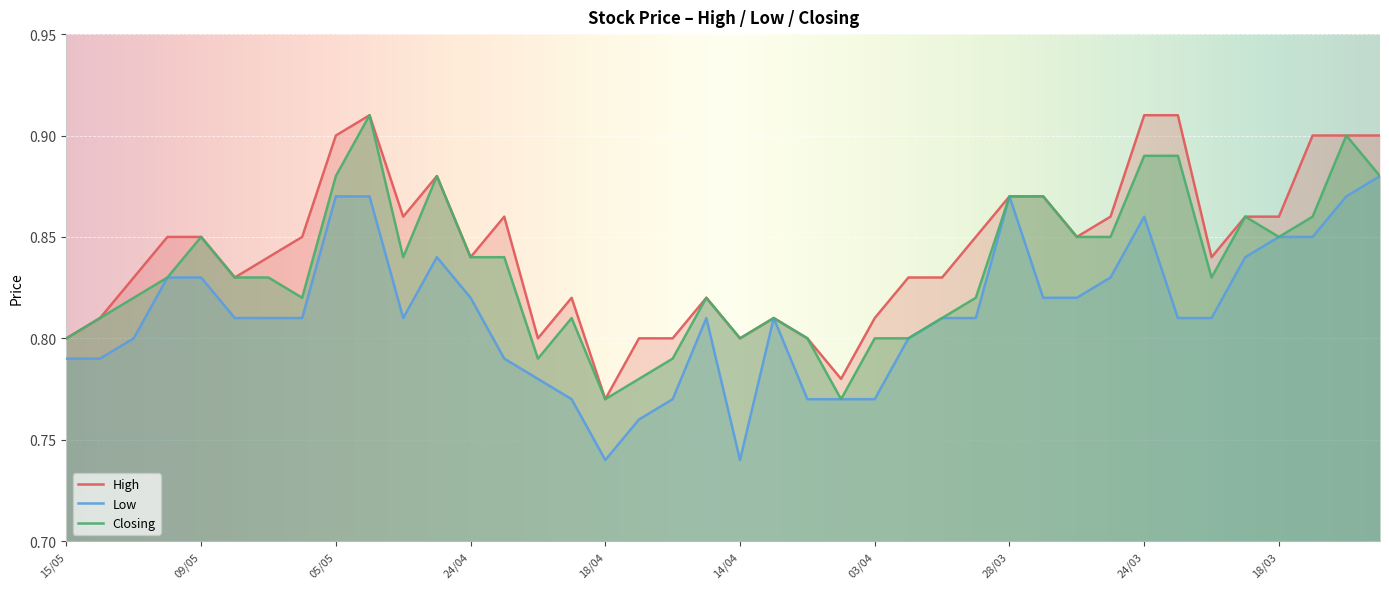

Reading left to right, transcribe all the data shown in this chart.

High: 15/05=0.8	14/05=0.8	13/05=0.8	12/05=0.8	09/05=0.8	08/05=0.8	07/05=0.8	06/05=0.8	05/05=0.9	01/05=0.9	29/04=0.9	25/04=0.9	24/04=0.8	23/04=0.9	22/04=0.8	21/04=0.8	18/04=0.8	17/04=0.8	16/04=0.8	15/04=0.8	14/04=0.8	08/04=0.8	07/04=0.8	04/04=0.8	03/04=0.8	02/04=0.8	01/04=0.8	31/03=0.8	28/03=0.9	27/03=0.9	26/03=0.8	25/03=0.9	24/03=0.9	21/03=0.9	20/03=0.8	19/03=0.9	18/03=0.9	17/03=0.9	14/03=0.9	13/03=0.9
Low: 15/05=0.8	14/05=0.8	13/05=0.8	12/05=0.8	09/05=0.8	08/05=0.8	07/05=0.8	06/05=0.8	05/05=0.9	01/05=0.9	29/04=0.8	25/04=0.8	24/04=0.8	23/04=0.8	22/04=0.8	21/04=0.8	18/04=0.7	17/04=0.8	16/04=0.8	15/04=0.8	14/04=0.7	08/04=0.8	07/04=0.8	04/04=0.8	03/04=0.8	02/04=0.8	01/04=0.8	31/03=0.8	28/03=0.9	27/03=0.8	26/03=0.8	25/03=0.8	24/03=0.9	21/03=0.8	20/03=0.8	19/03=0.8	18/03=0.8	17/03=0.8	14/03=0.9	13/03=0.9
Closing: 15/05=0.8	14/05=0.8	13/05=0.8	12/05=0.8	09/05=0.8	08/05=0.8	07/05=0.8	06/05=0.8	05/05=0.9	01/05=0.9	29/04=0.8	25/04=0.9	24/04=0.8	23/04=0.8	22/04=0.8	21/04=0.8	18/04=0.8	17/04=0.8	16/04=0.8	15/04=0.8	14/04=0.8	08/04=0.8	07/04=0.8	04/04=0.8	03/04=0.8	02/04=0.8	01/04=0.8	31/03=0.8	28/03=0.9	27/03=0.9	26/03=0.8	25/03=0.8	24/03=0.9	21/03=0.9	20/03=0.8	19/03=0.9	18/03=0.8	17/03=0.9	14/03=0.9	13/03=0.9